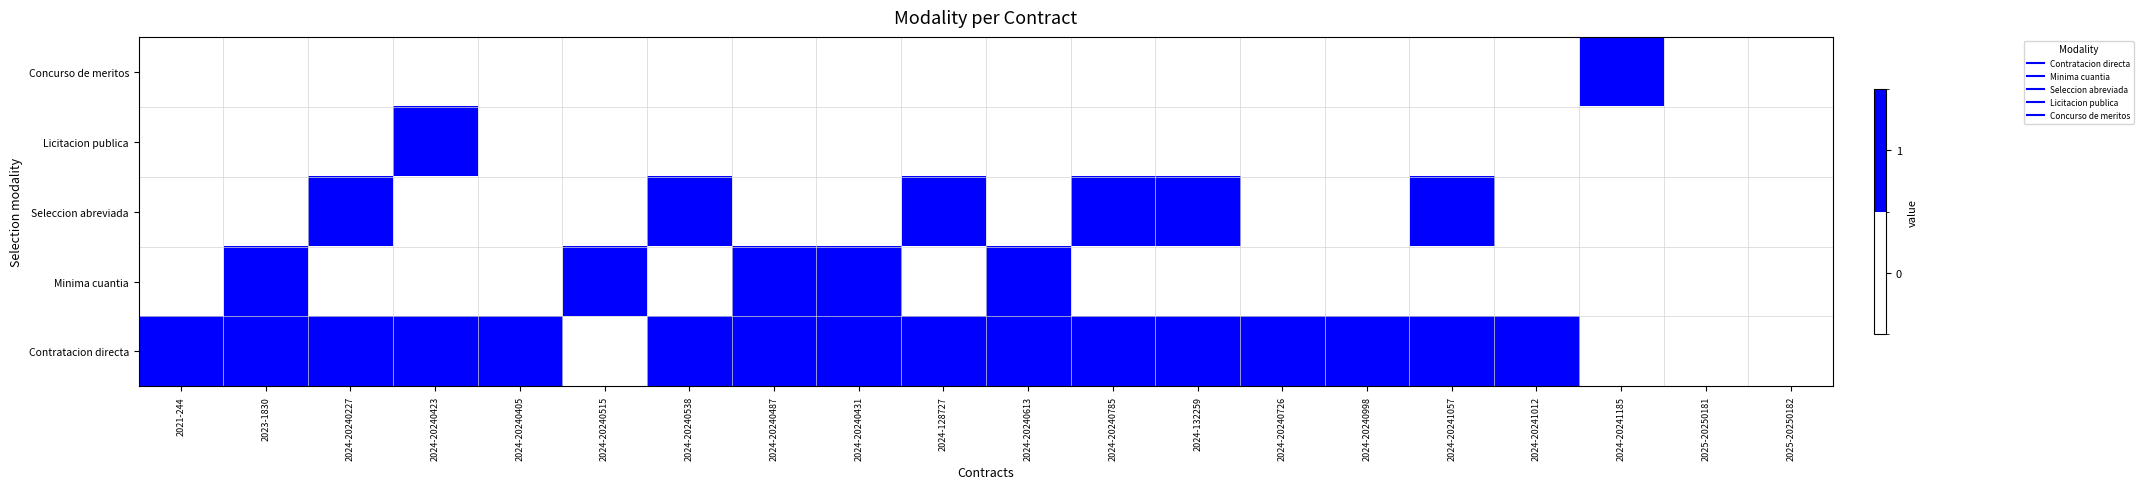

Rank the series by their maximum value, from highest to lowest.

Contratacion directa, Minima cuantia, Seleccion abreviada, Licitacion publica, Concurso de meritos